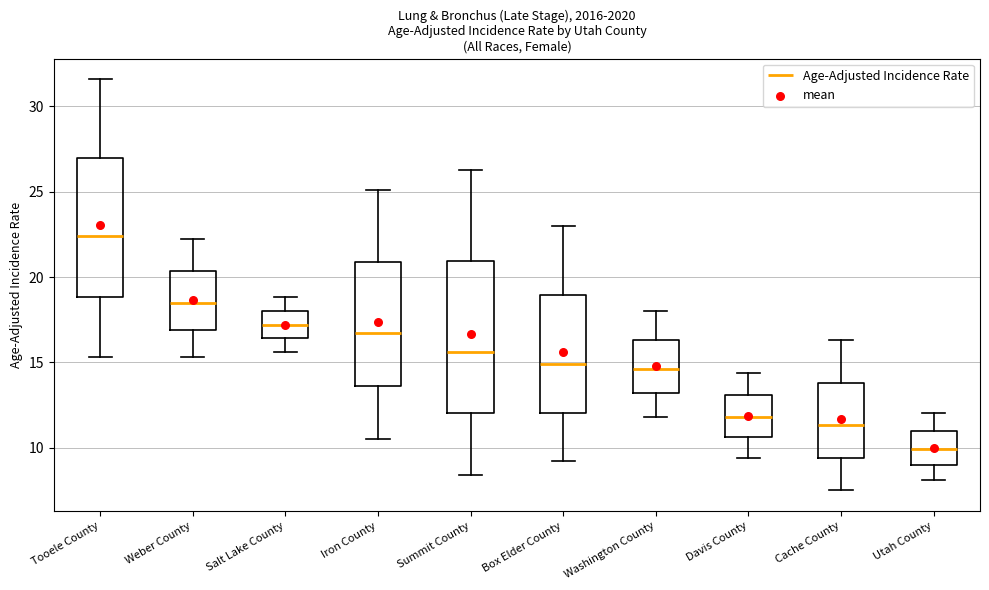

Comparing the boxes themselves (not the whiskers), which one is the tallest?

Summit County